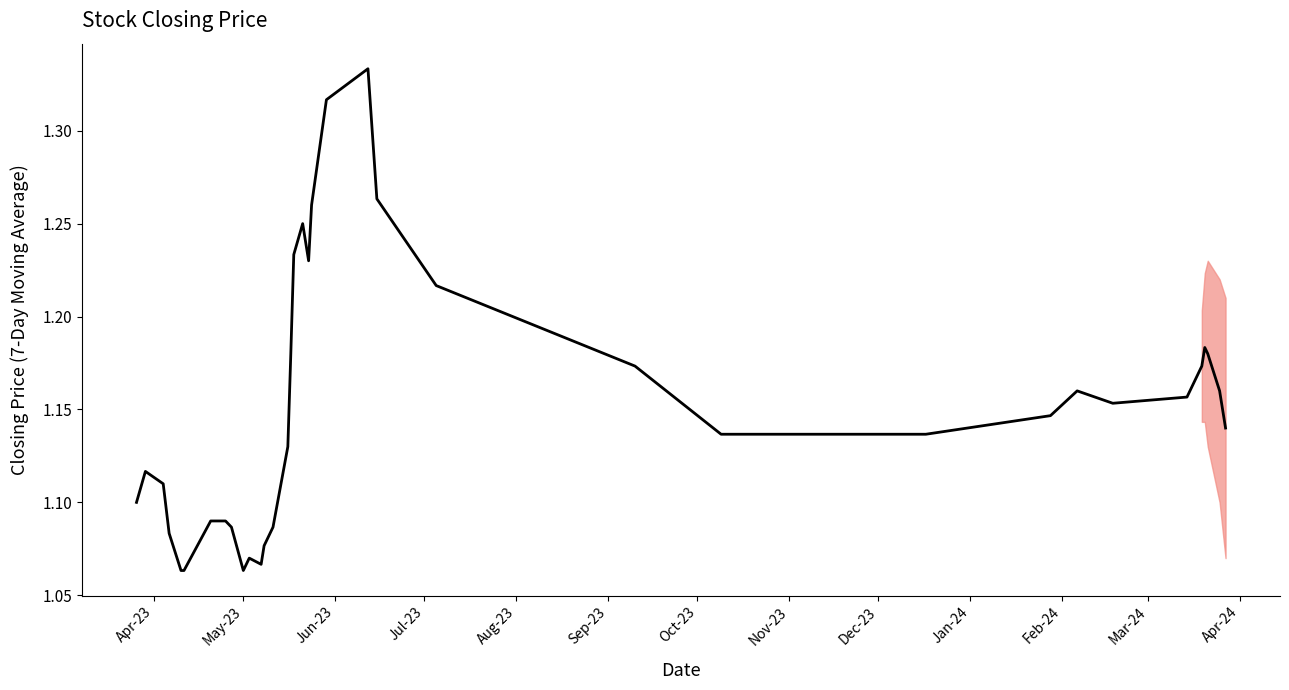

Is this an area chart (filled region under the line)?

No